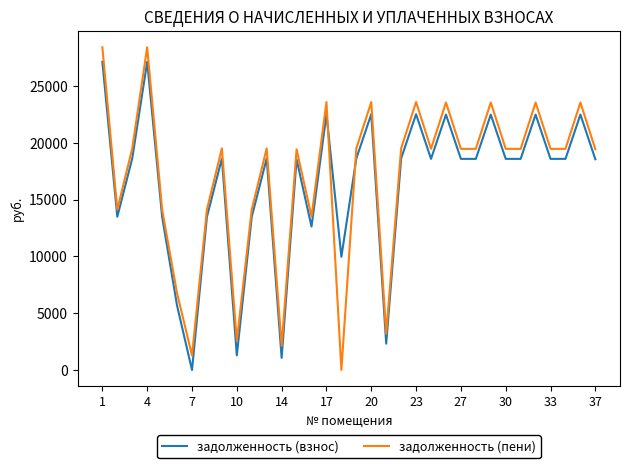

Which series has the widest spread of values?

задолженность (пени)